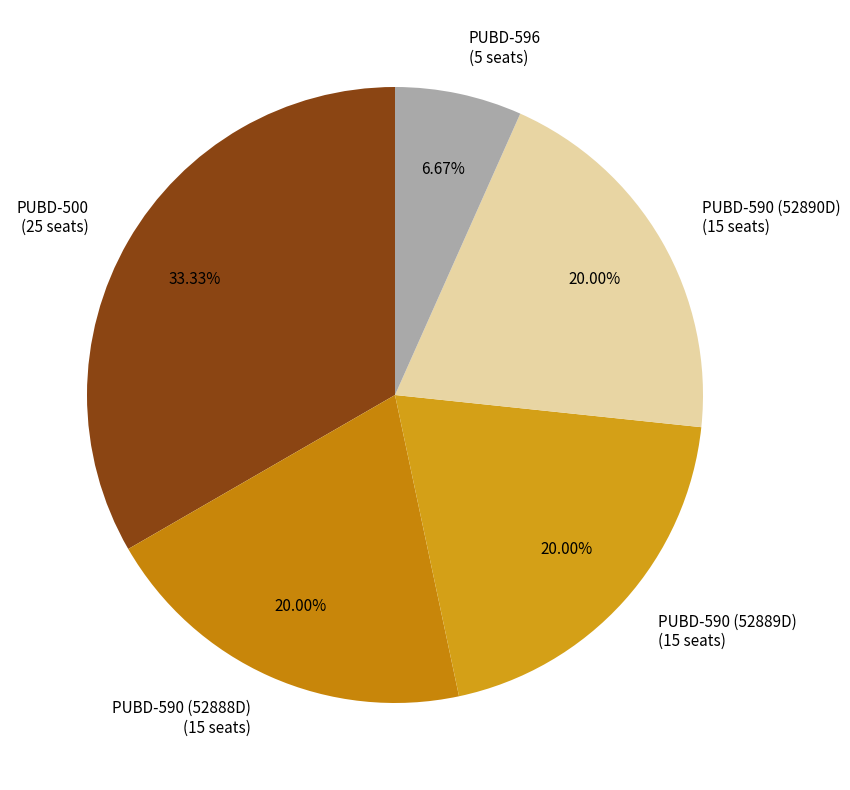

Does any single category account for the majority?

No